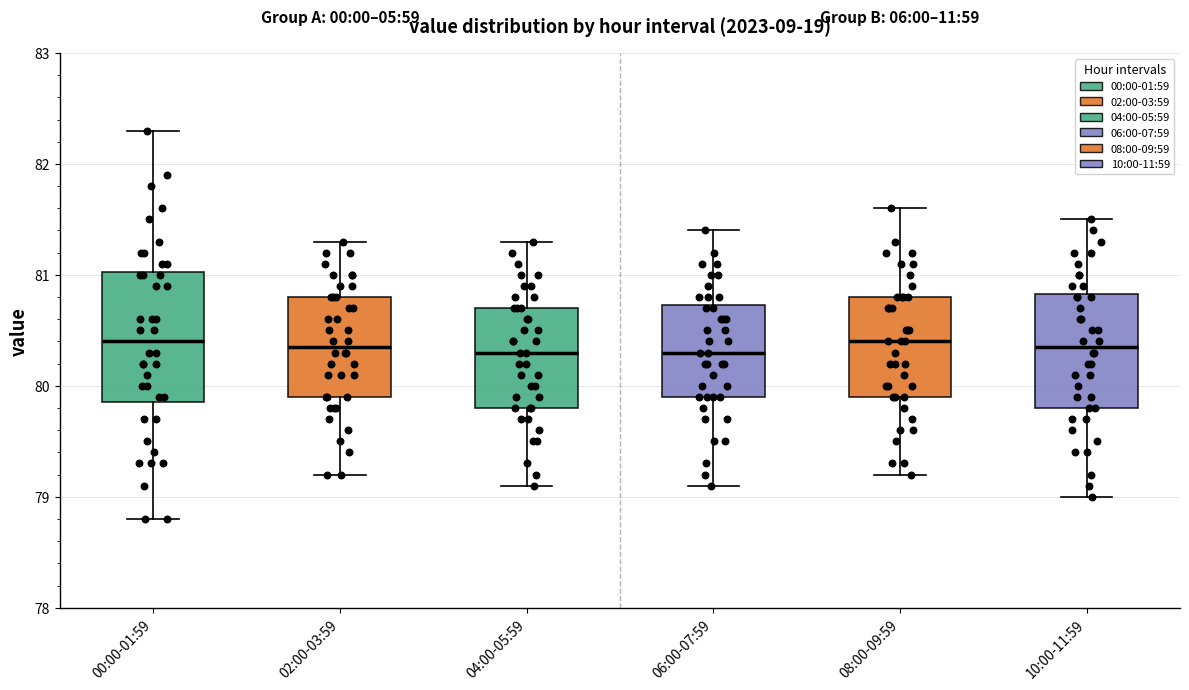

Reading left to right, read every box against the y-axis: the position of its median line, the range the box covers, and the ends of its whiskers. The values are not printed on the chart, so give them approximately, as read against the axis.

00:00-01:59: median 80.4, box 79.9 to 81.0, whiskers 78.8 to 82.3
02:00-03:59: median 80.4, box 79.9 to 80.8, whiskers 79.2 to 81.3
04:00-05:59: median 80.3, box 79.8 to 80.7, whiskers 79.1 to 81.3
06:00-07:59: median 80.3, box 79.9 to 80.7, whiskers 79.1 to 81.4
08:00-09:59: median 80.4, box 79.9 to 80.8, whiskers 79.2 to 81.6
10:00-11:59: median 80.4, box 79.8 to 80.8, whiskers 79.0 to 81.5